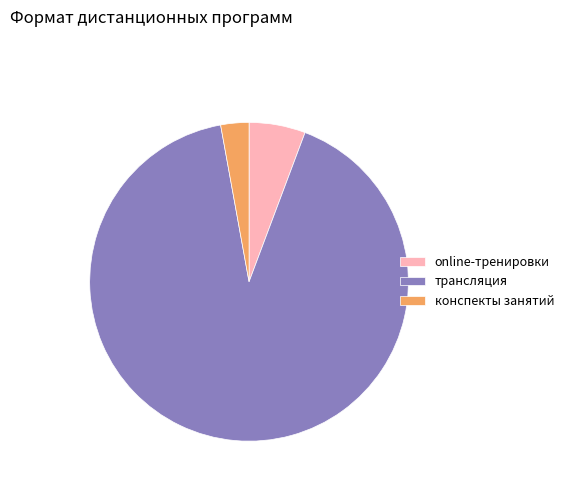

How many segments does this pie chart have?

3